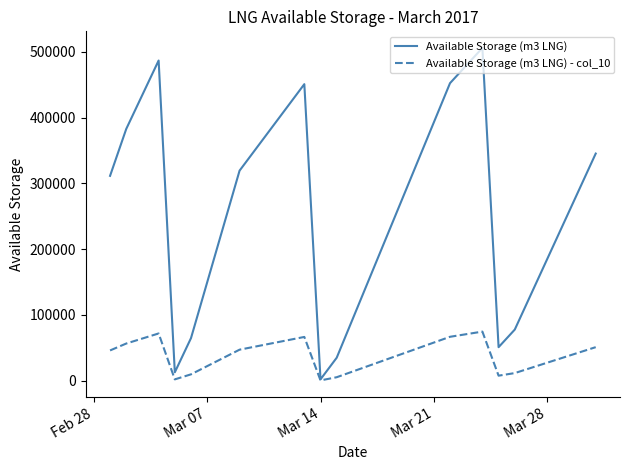

What is the average value of the Available Storage (m3 LNG) - col_10 series?

39232.0